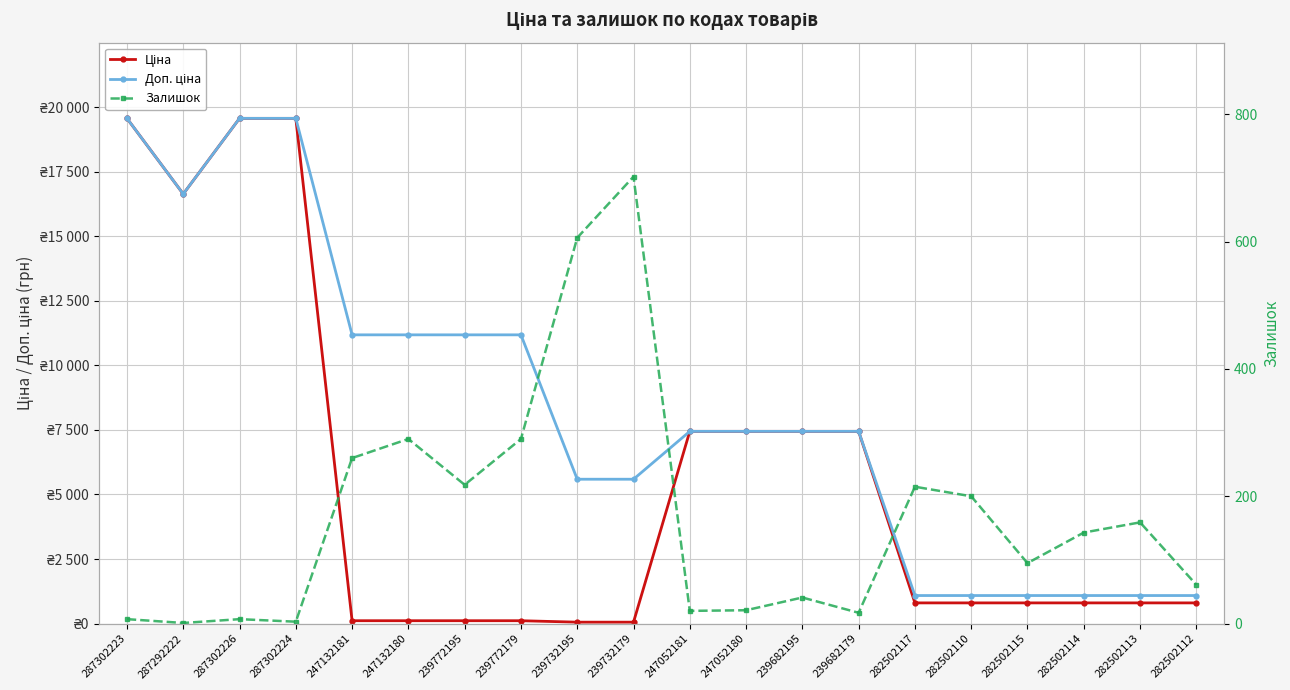

How many values in the Доп. ціна series are below 7444?

8